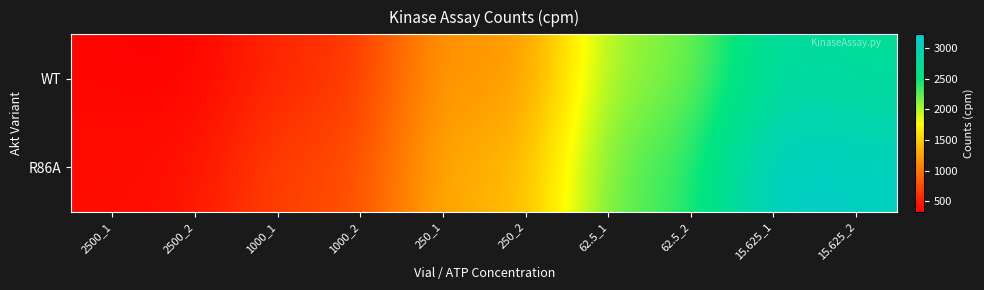

Reading right to left, extract all data points from this chart.

WT: 15.625_2=2711	15.625_1=2824	62.5_2=2103	62.5_1=2127	250_2=1097	250_1=1265	1000_2=619	1000_1=570	2500_2=328	2500_1=363
R86A: 15.625_2=3108	15.625_1=3224	62.5_2=2302	62.5_1=2275	250_2=1309	250_1=1369	1000_2=738	1000_1=732	2500_2=433	2500_1=402